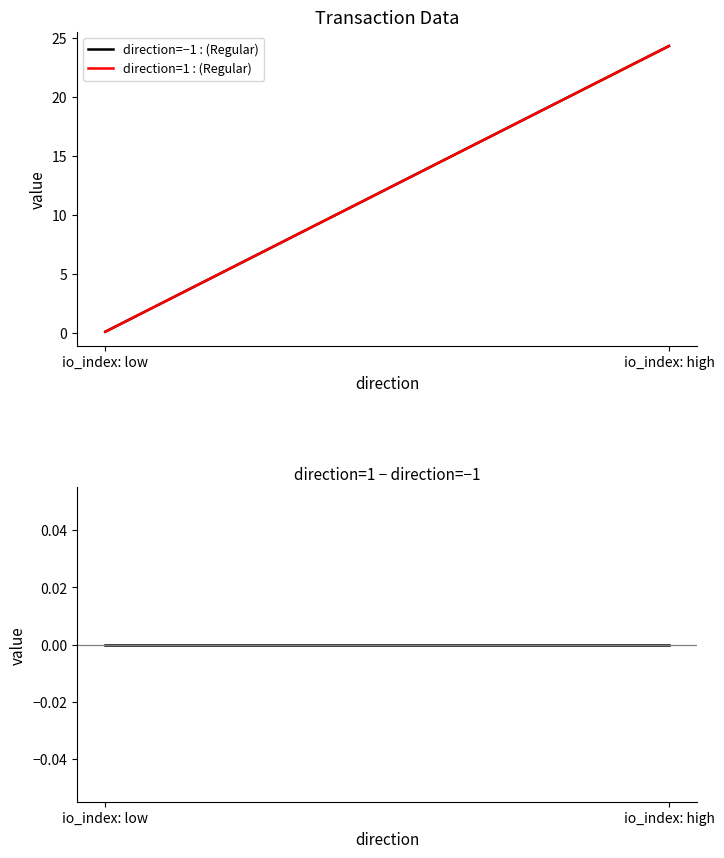

Rank the series at io_index: low from highest to lowest value.

direction=−1, direction=1, direction=1 − direction=−1